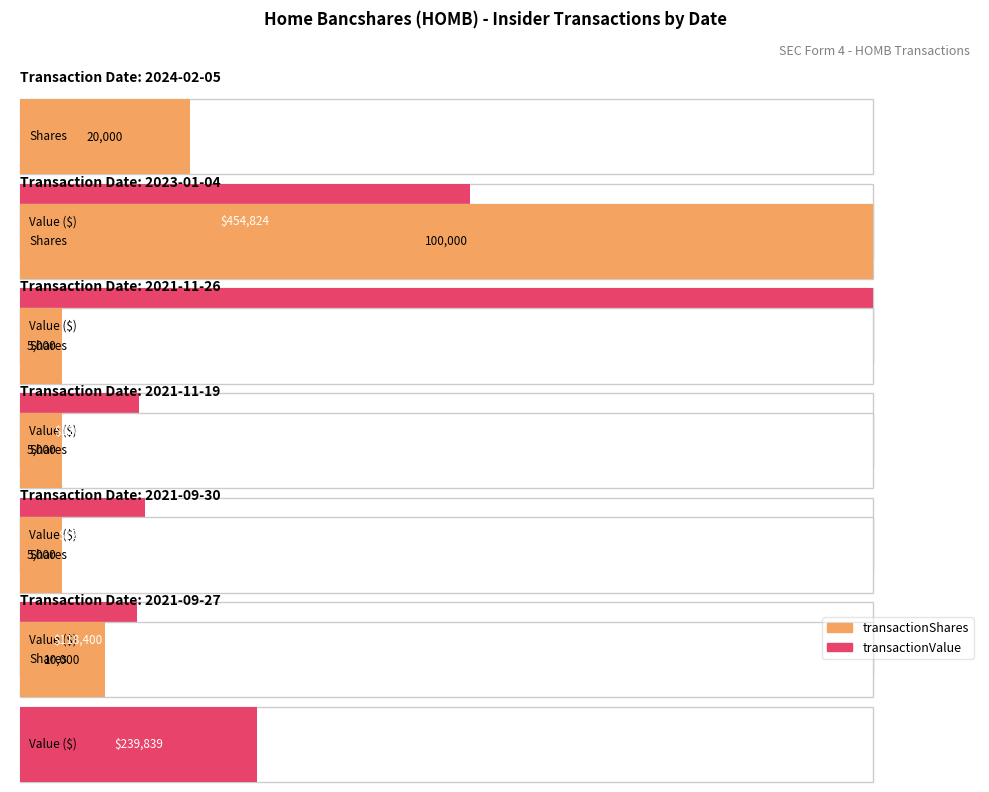

True or false: transactionValue has a value of 28011 at 2021-09-30.

False